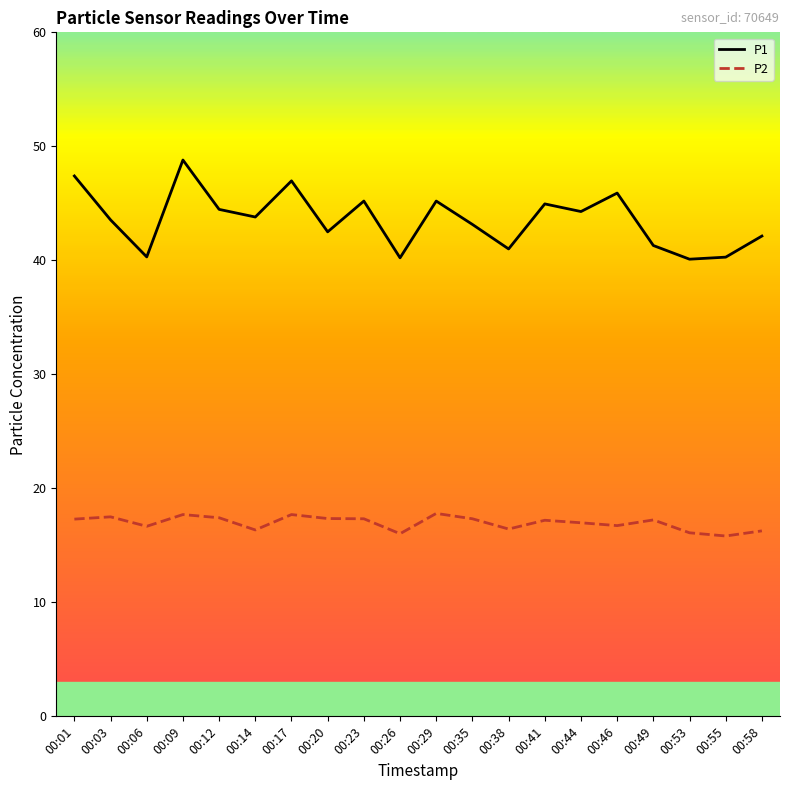

True or false: P2 and P1 cross at least once.

False